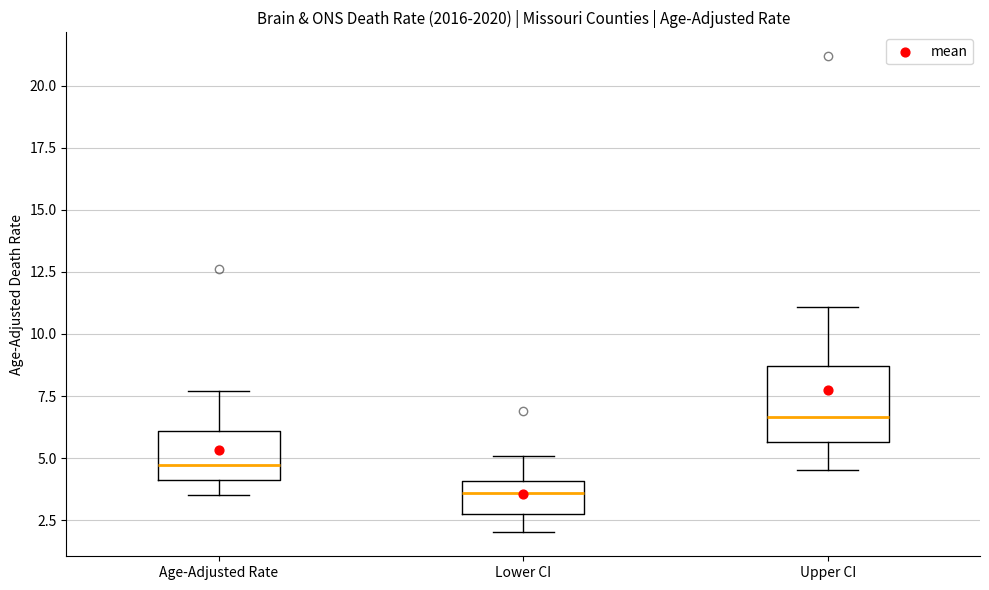

Reading left to right, transcribe this box plot: for each box, give where its median line is, the range the box spans, and where its two whiskers end, as read against the y-axis. The values are not printed on the chart, so give them approximately, as read against the axis.

Age-Adjusted Rate: median 4.5, box 4.0 to 6.0, whiskers 3.5 to 7.5
Lower CI: median 3.5, box 2.5 to 4.0, whiskers 2.0 to 5.0
Upper CI: median 6.5, box 5.5 to 8.5, whiskers 4.5 to 11.0